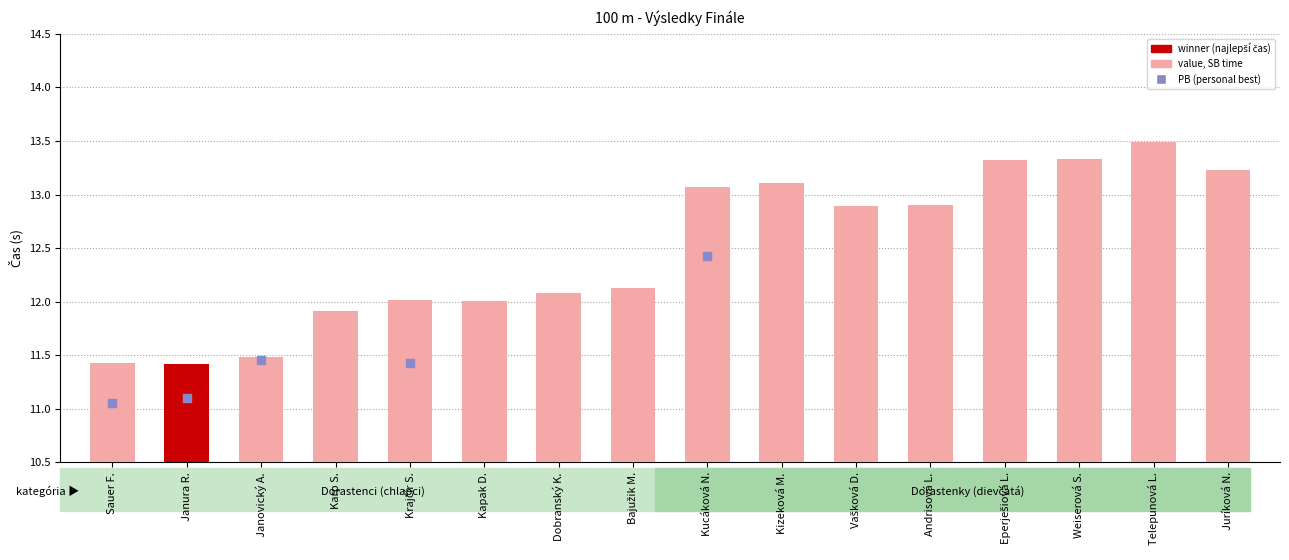

What is the change in value from Weiserová S. to Telepunová L.?

+0.2